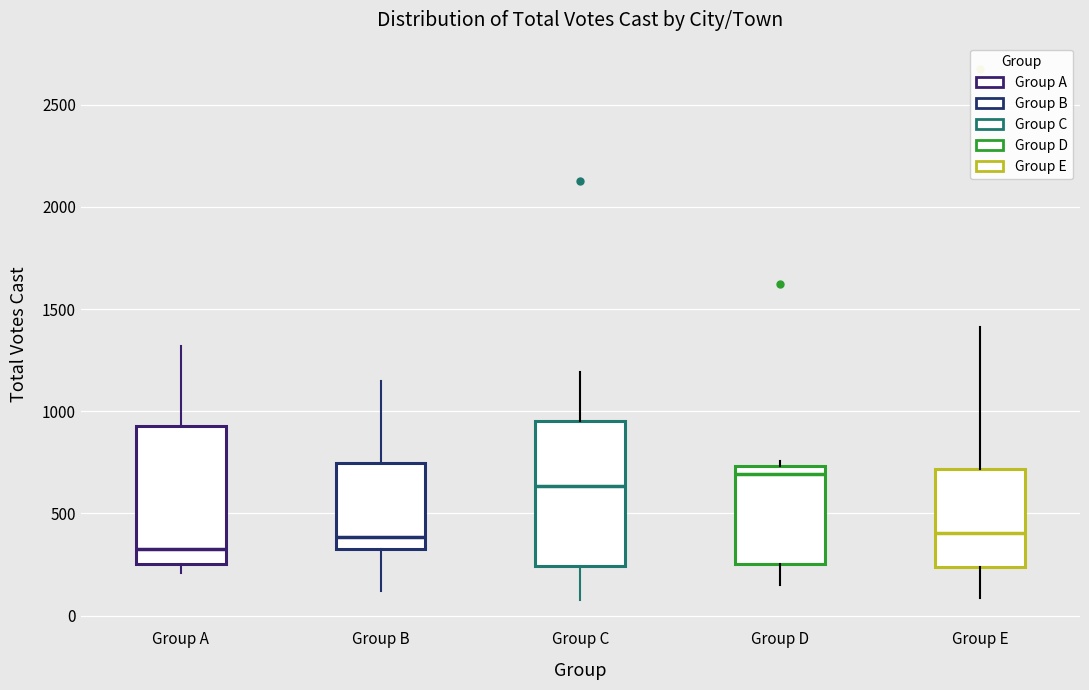

Which box has the lowest median line?

Group A